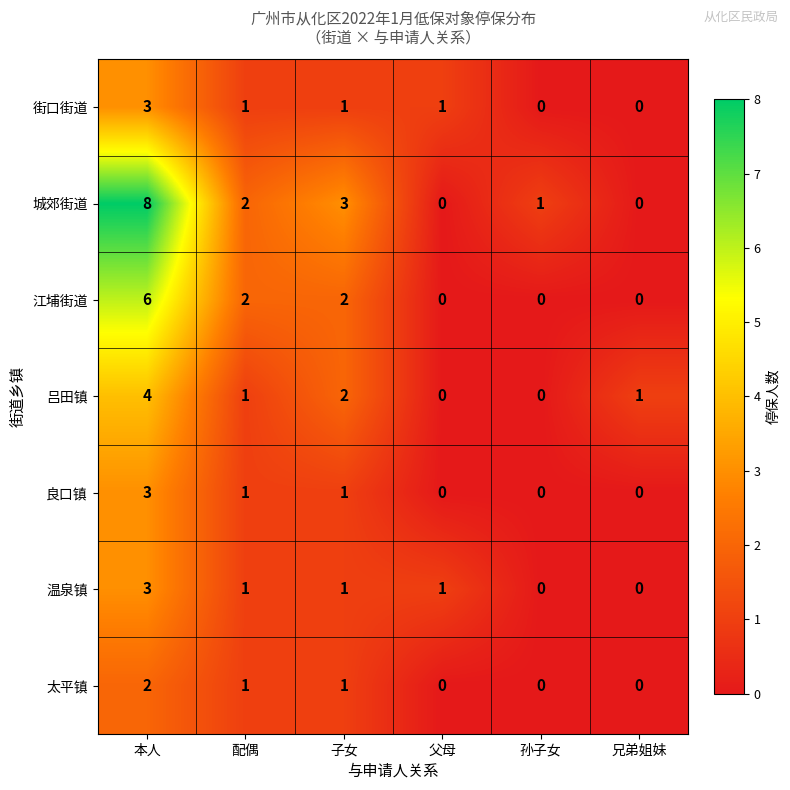

Which series has the largest total across all categories?

城郊街道